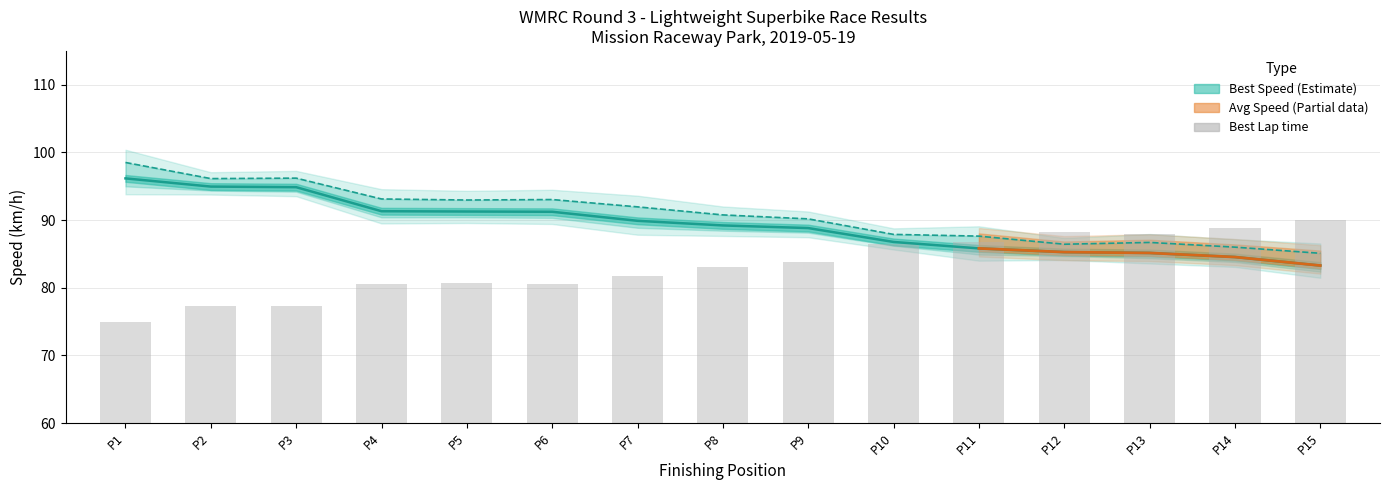

What is the approximate value at P4?

80.5